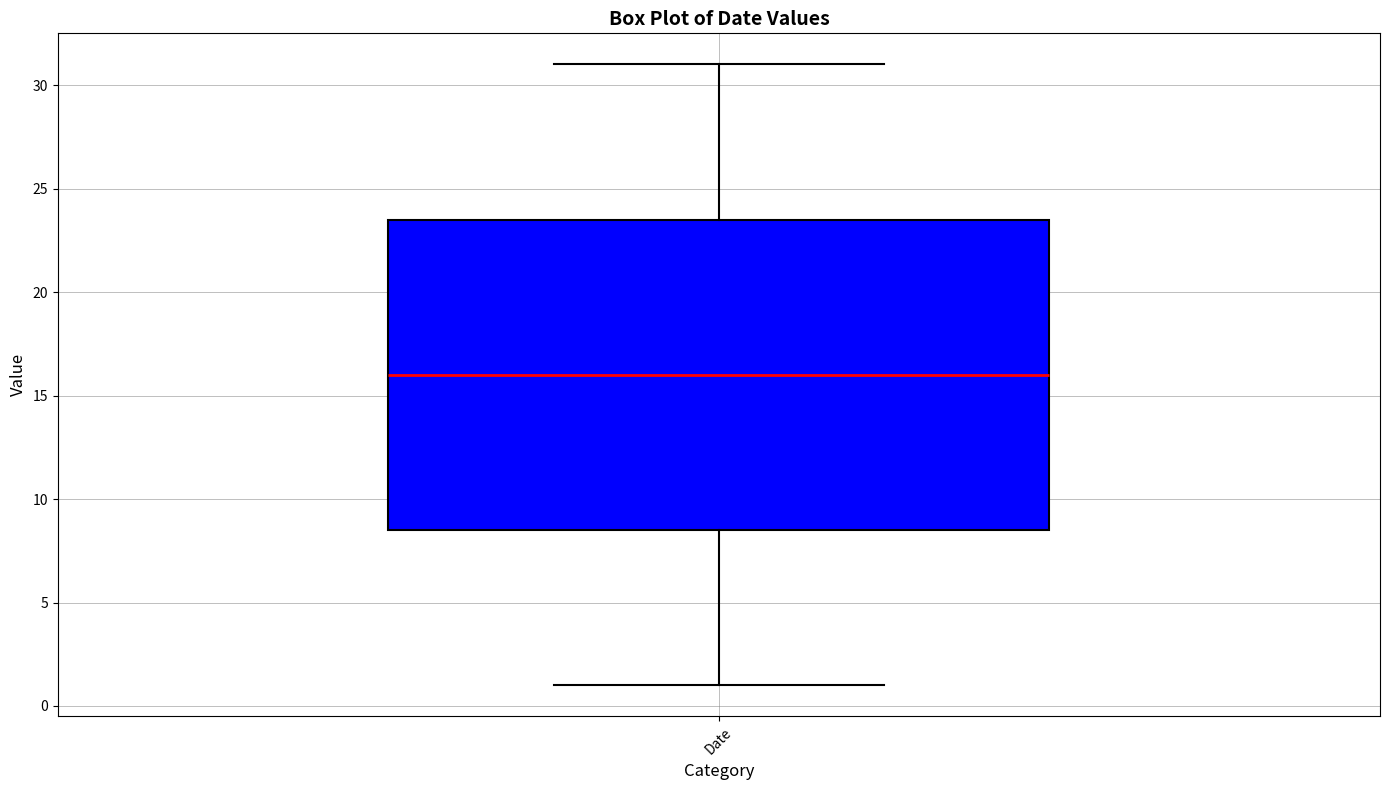

Where is the upper edge of the box for Date on the y-axis? The values are not printed on the chart, so give them approximately, as read against the axis.

23.5